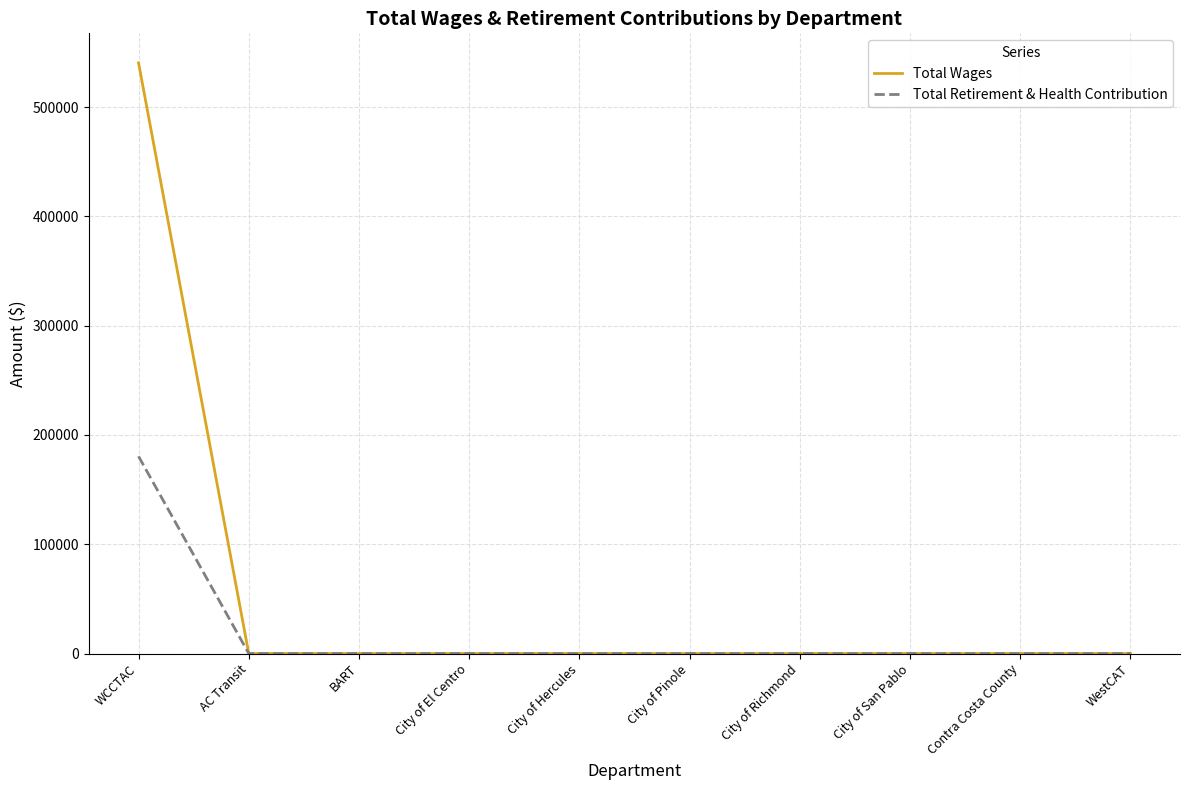

List the series in order of their peak value, highest first.

Total Wages, Total Retirement & Health Contribution